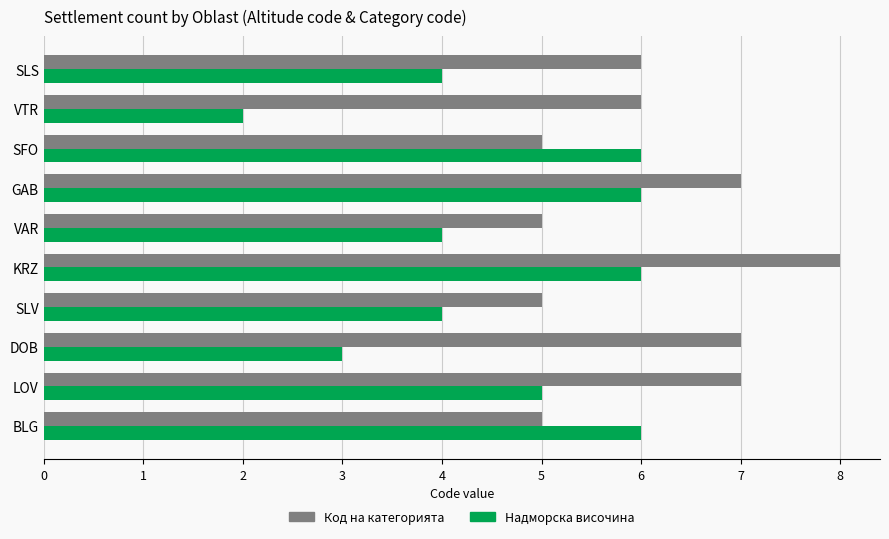

Read the Код на категорията value at GAB.

7